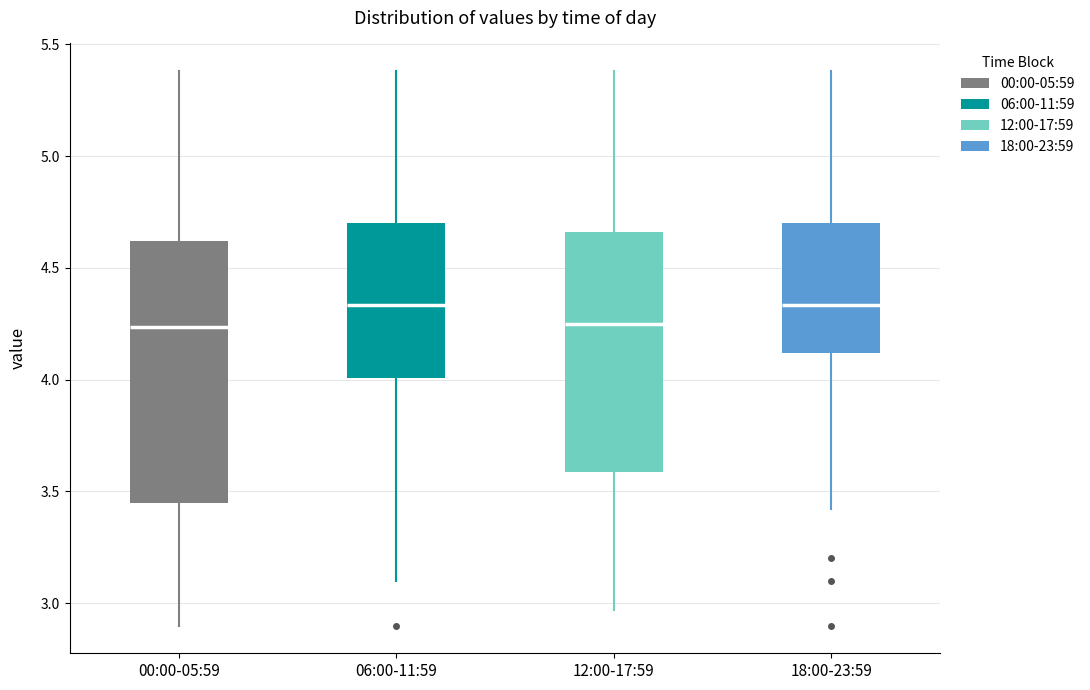

Comparing the boxes themselves (not the whiskers), which one is the tallest?

00:00-05:59